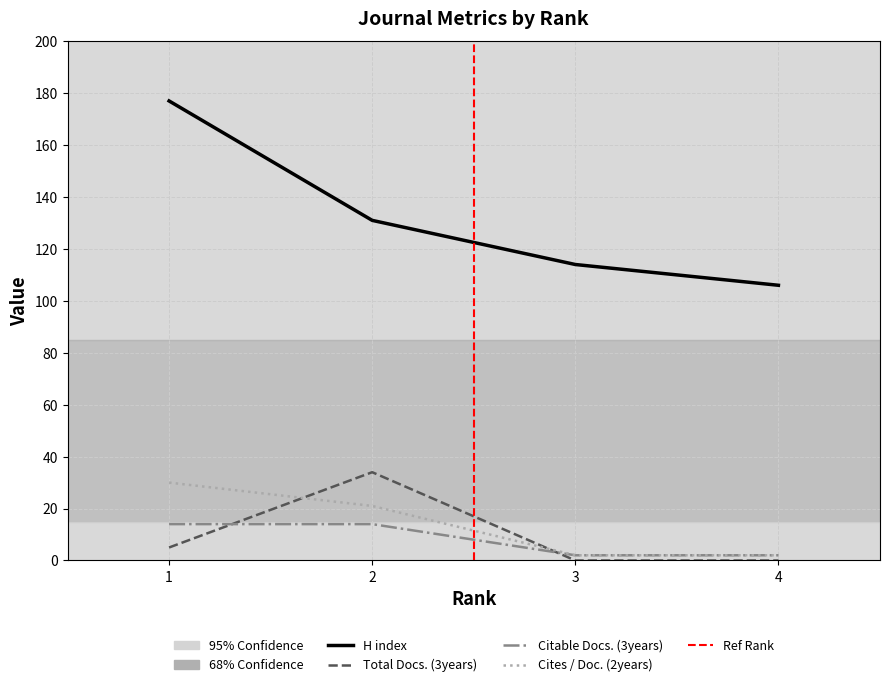

The value of H index at 2 is 131. True or false?

True